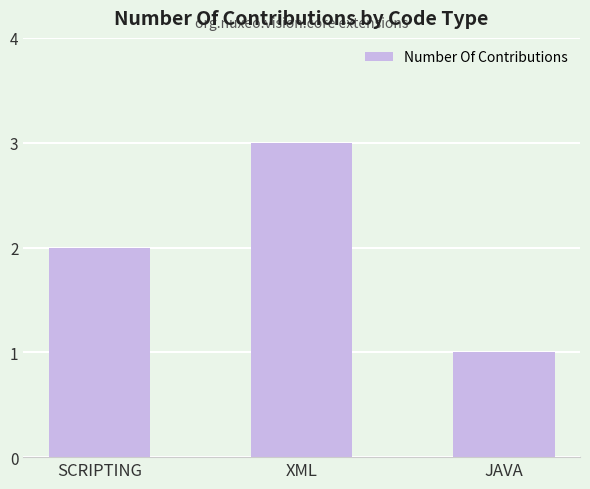

How many values are below 2?

1